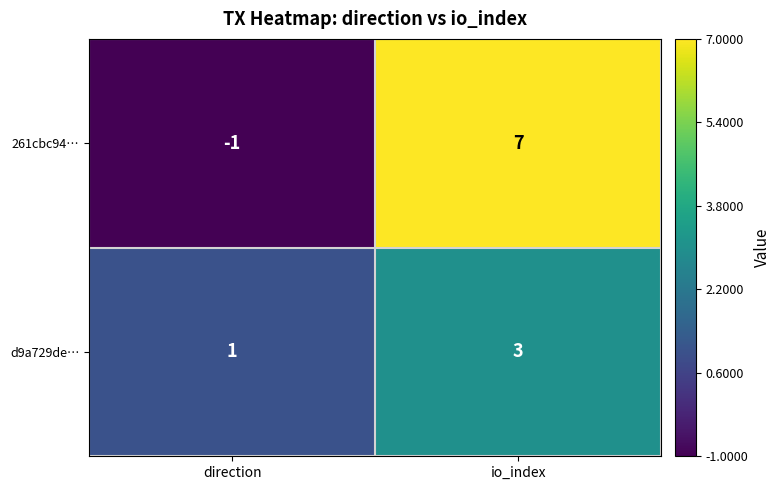

What is the spread (max minus min) of values at io_index?

4